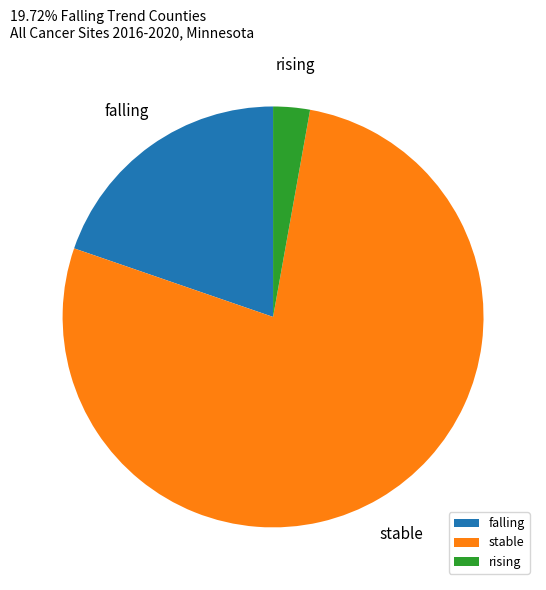

How many segments does this pie chart have?

3